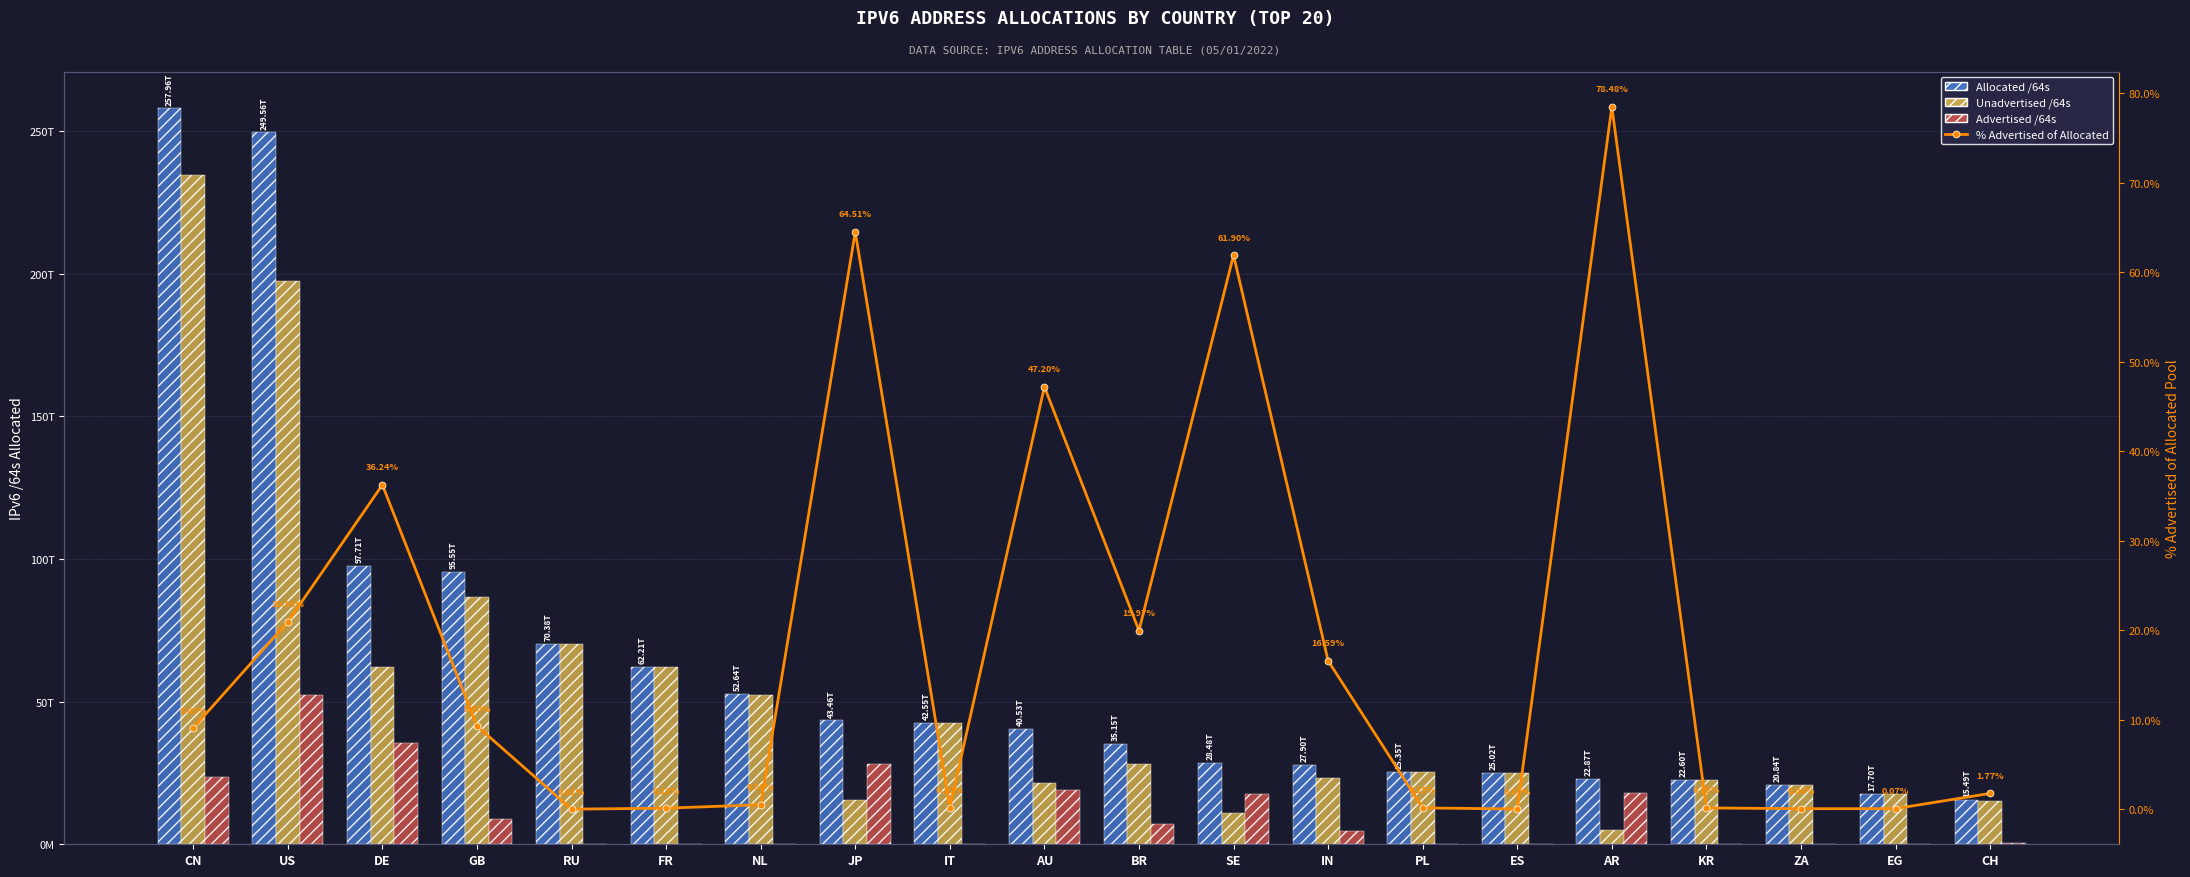

What are all the series names shown in the legend?

Allocated /64s, Unadvertised /64s, Advertised /64s, % Advertised of Allocated